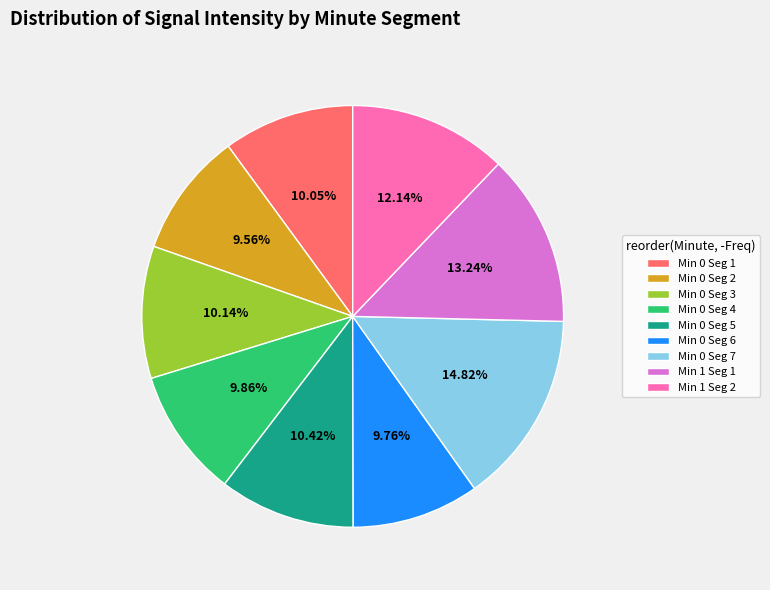

What is the largest slice in the pie chart?

Min 0 Seg 7